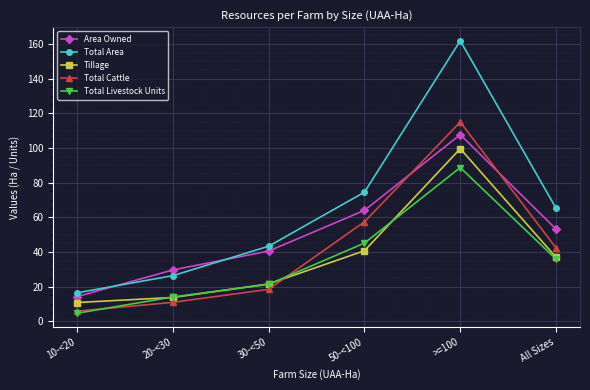

At which category does the chart reach its peak across all series?

>=100